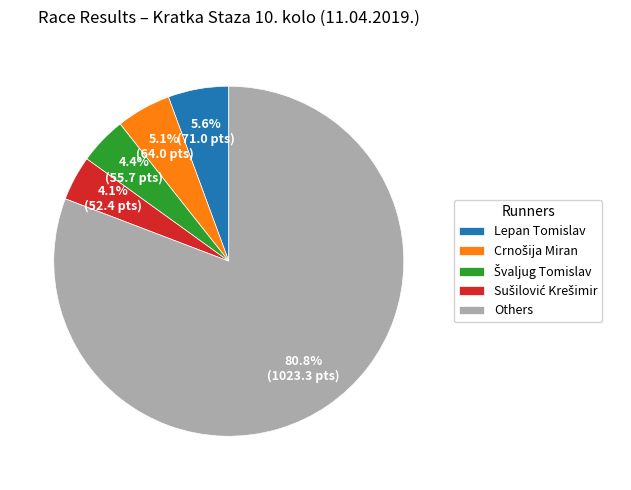

Between Lepan Tomislav and Others, which is larger?

Others